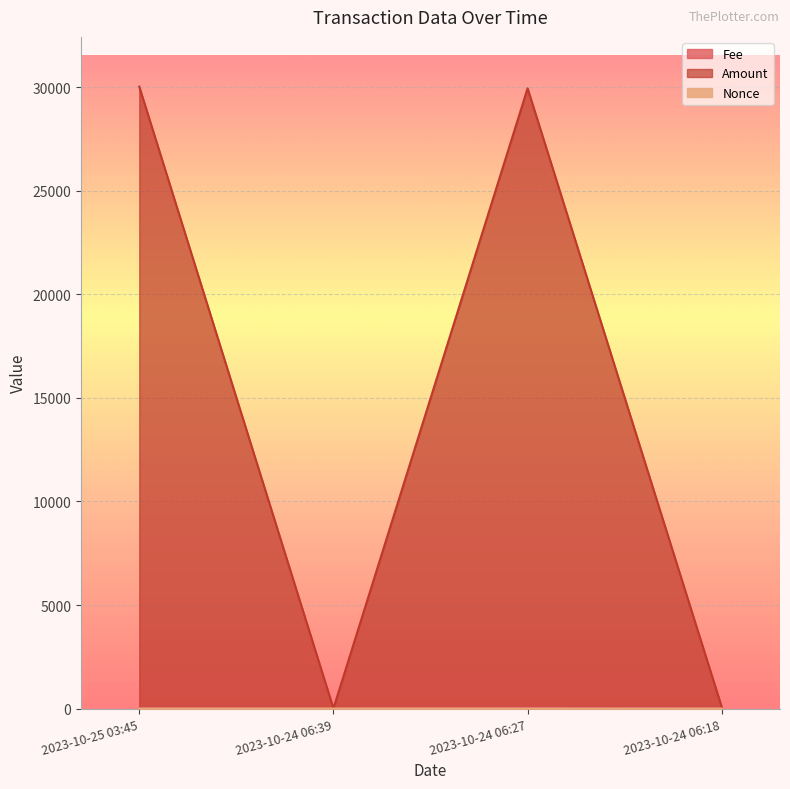

What is the label of the 4th point from the right?

2023-10-25 03:45